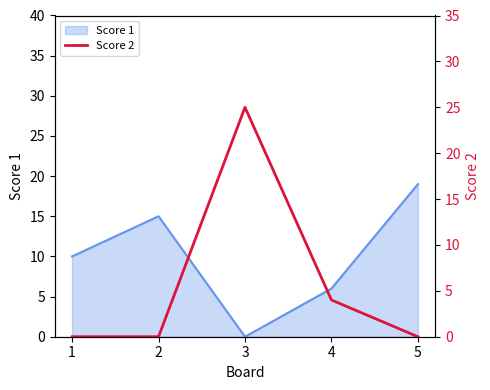

The chart shows a value of 12 at 1. True or false?

False